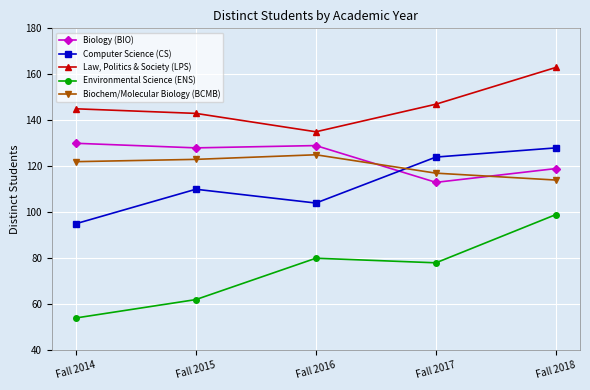

True or false: Biology (BIO) and Environmental Science (ENS) intersect in this chart.

False